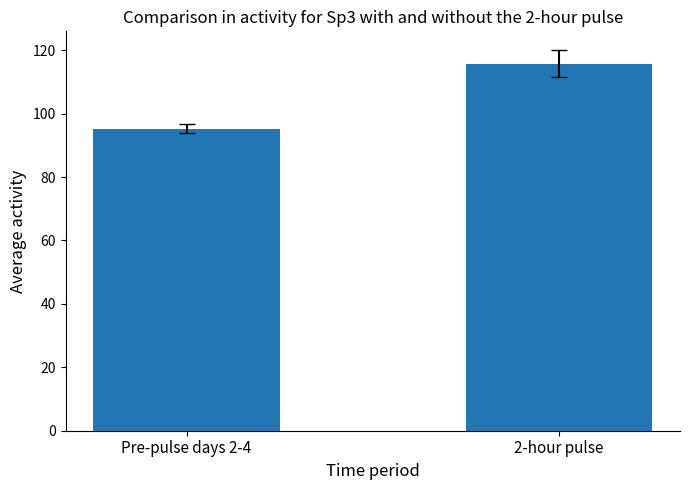

Approximately how many times larger is the value at Pre-pulse days 2-4 compared to 2-hour pulse?

0.8